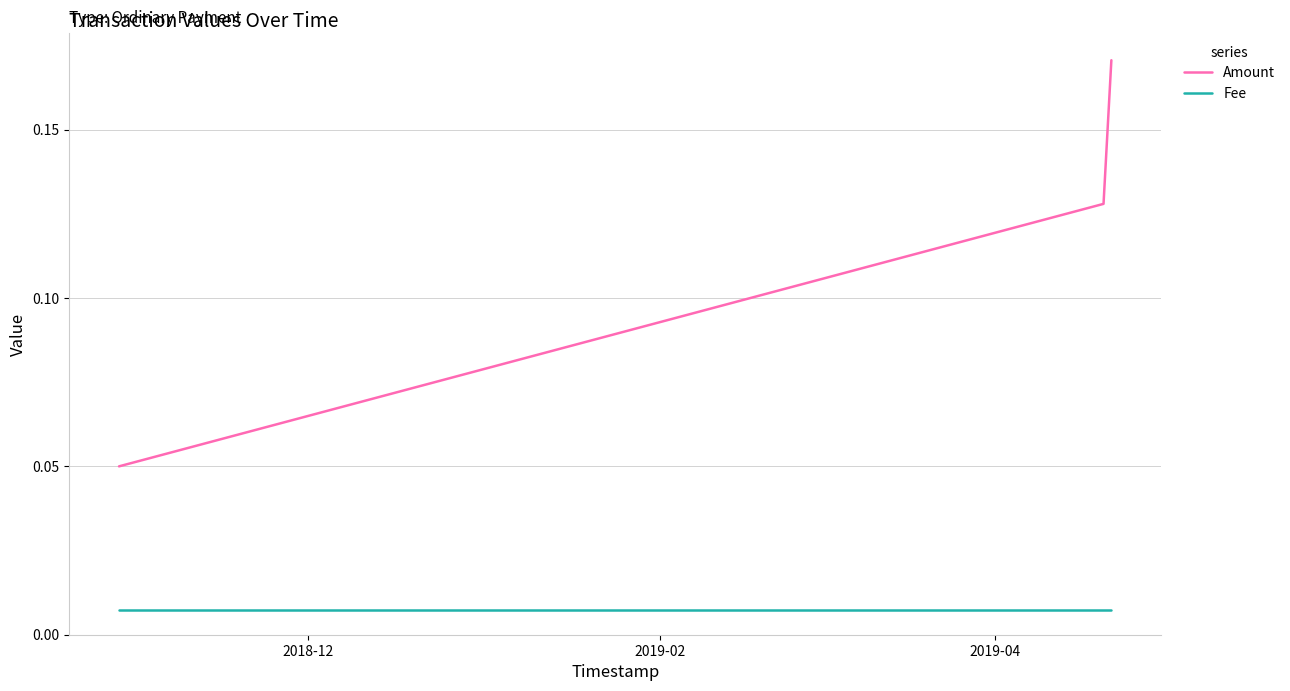

Which series has the largest range (max minus min)?

Amount